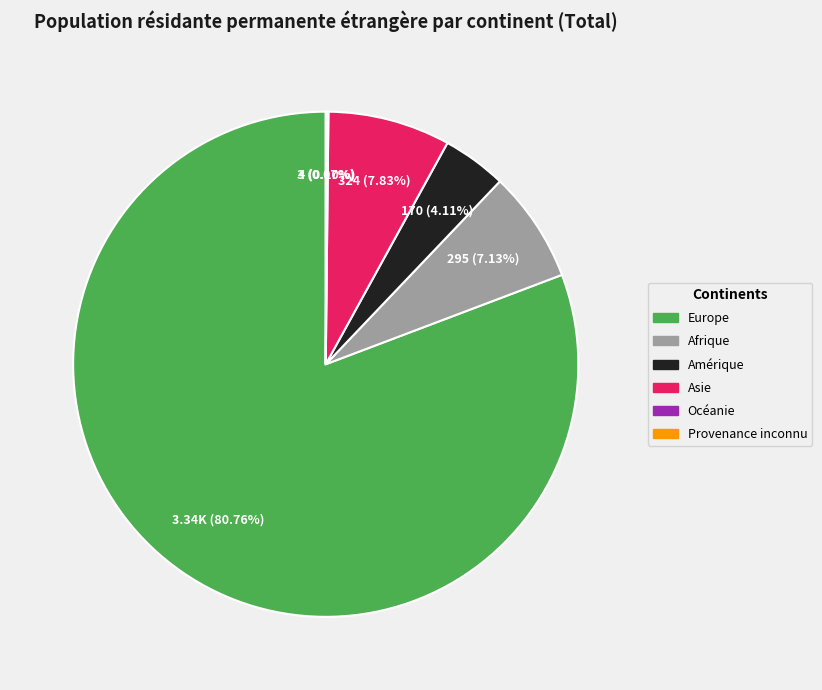

Does any single category account for the majority?

Yes